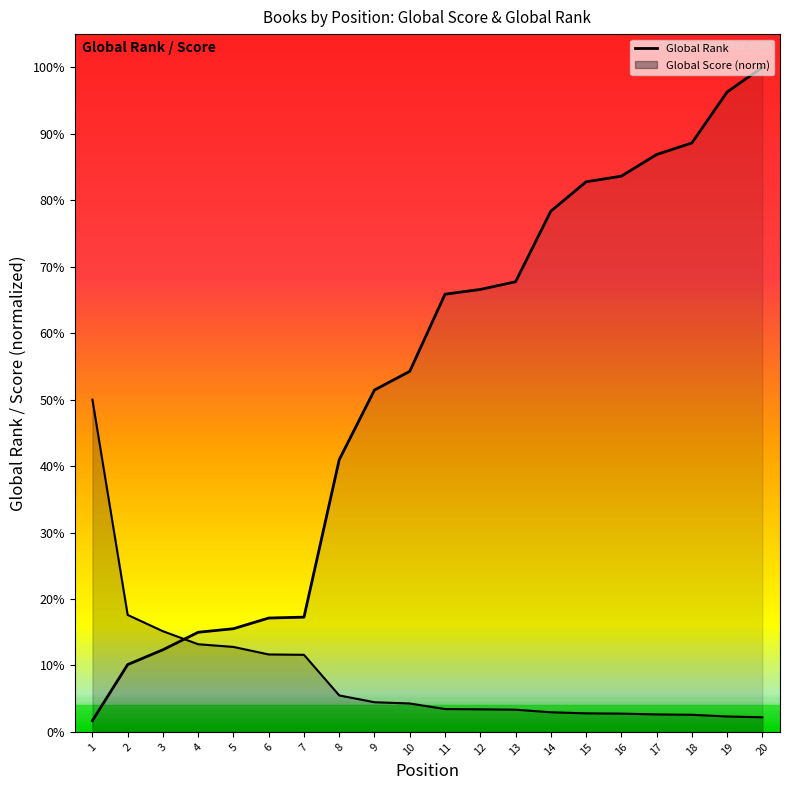

Rank the series by their average value, from lowest to highest.

Global Score, Global Rank